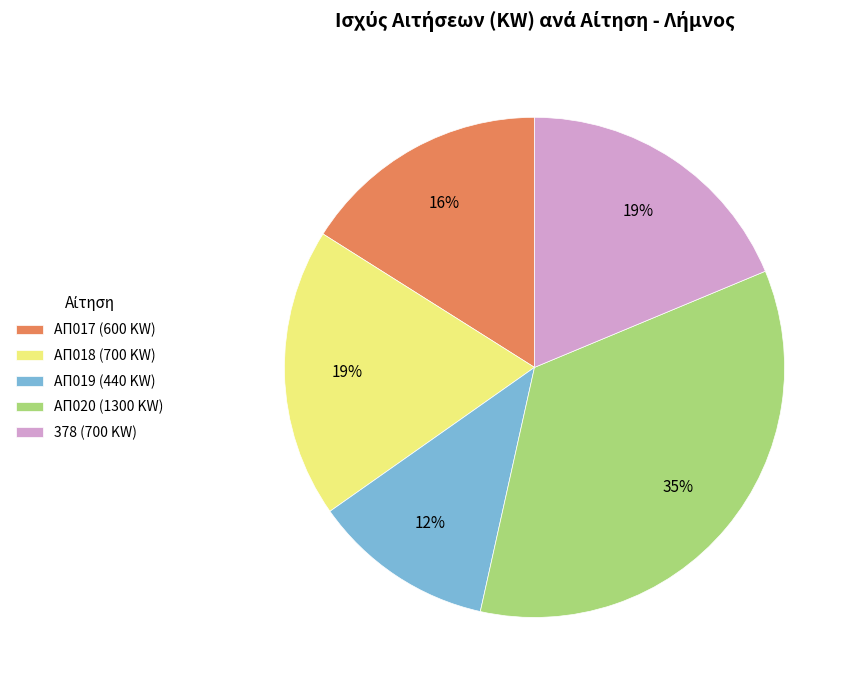

Do ΑΠ017 (600 KW) and 378 (700 KW) together represent more than half of the pie?

No